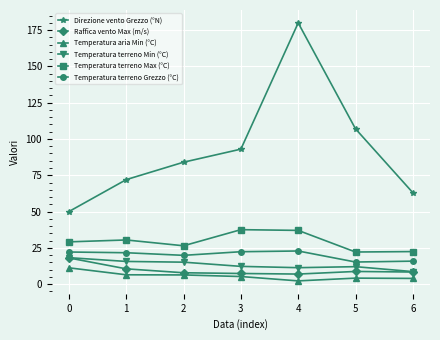

What is the lowest value of the Temperatura terreno Grezzo (°C) series?

15.2